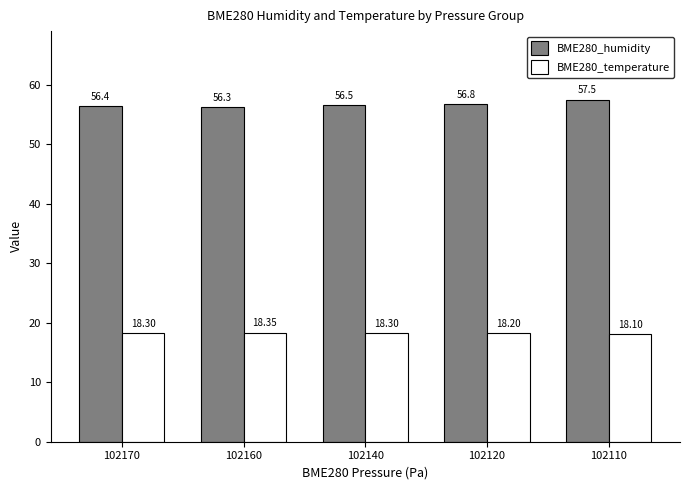

Which category has the lowest value across all series?

102110